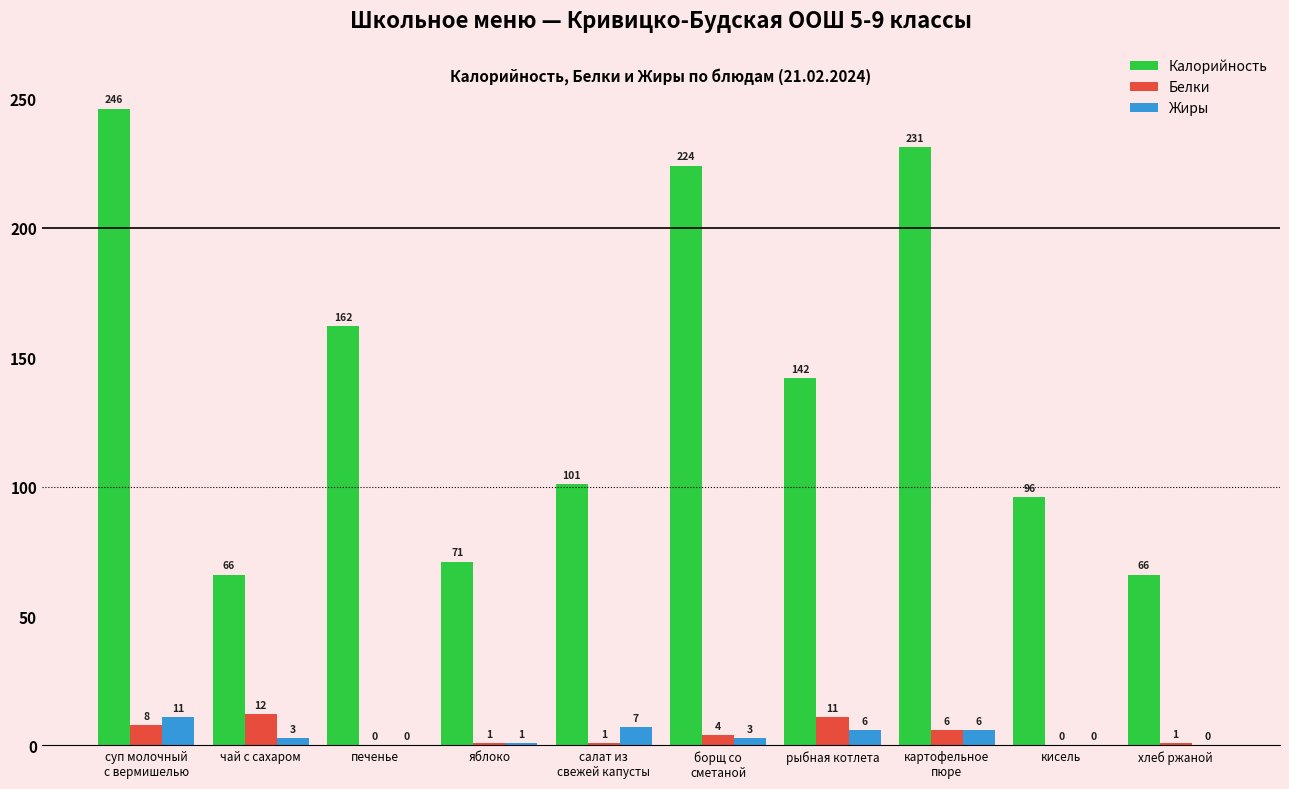

The Жиры series shows 1 at яблоко. True or false?

True